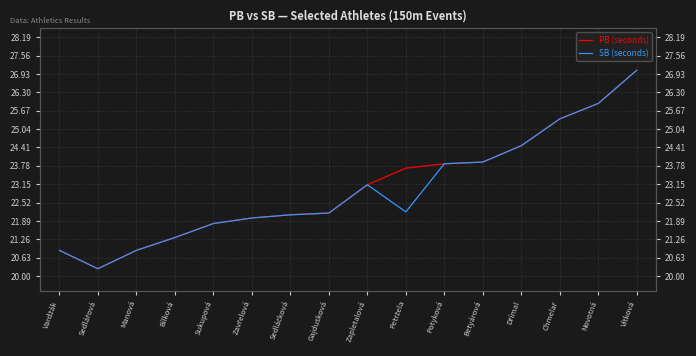

Reading right to left, what are all the values shown in this chart?

PB (seconds): 27.1	25.9	25.4	24.5	23.9	23.9	23.7	23.1	22.2	22.1	22.0	21.8	21.3	20.9	20.2	20.9
SB (seconds): 27.1	25.9	25.4	24.5	23.9	23.9	22.2	23.1	22.2	22.1	22.0	21.8	21.3	20.9	20.2	20.9